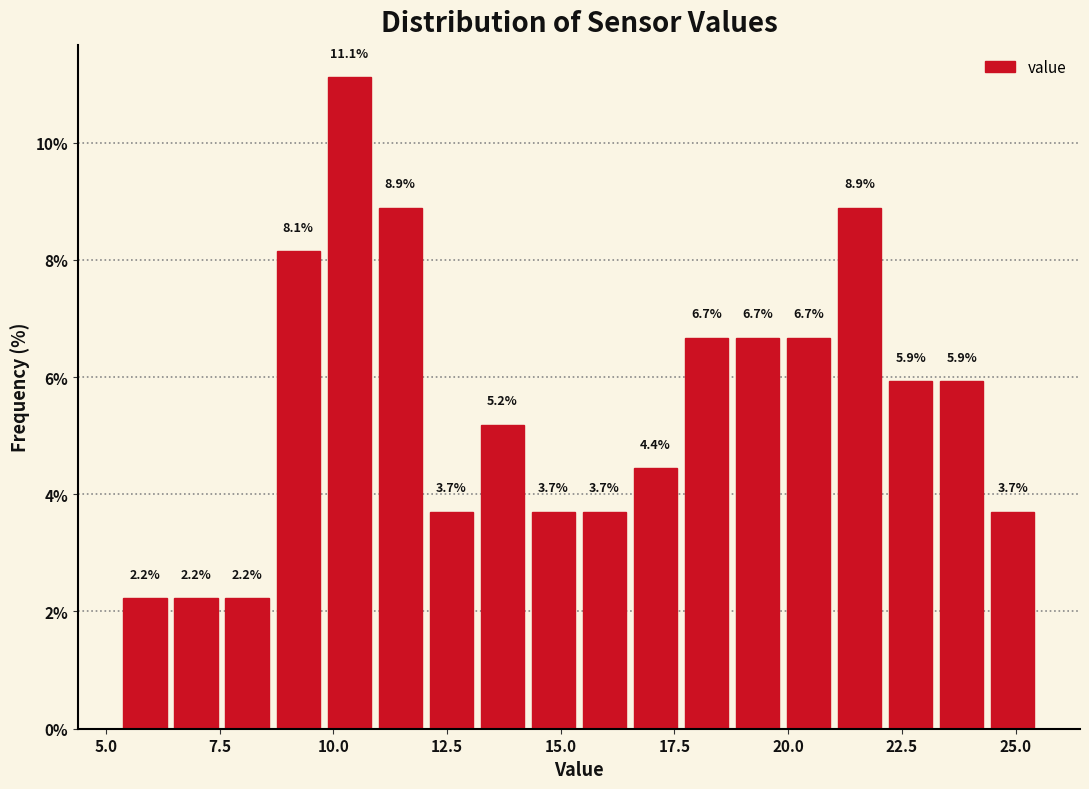

Read against the x-axis, roughly where is the centre of the tallest bar?

10.5